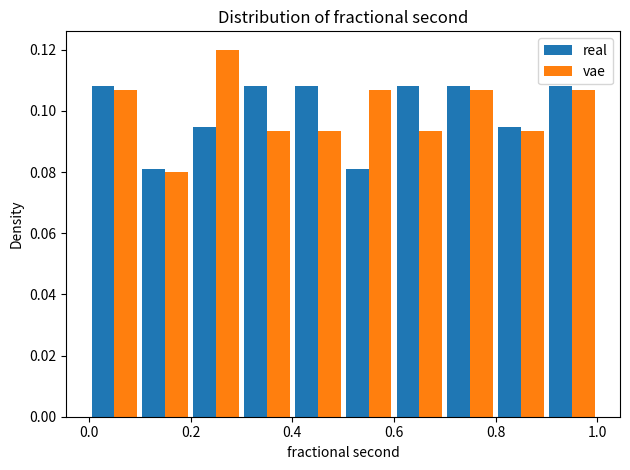

What is the height of the vae bar covering 0.2 to 0.3 on the x-axis? The values are not printed on the chart, so give them approximately, as read against the axis.

0.120